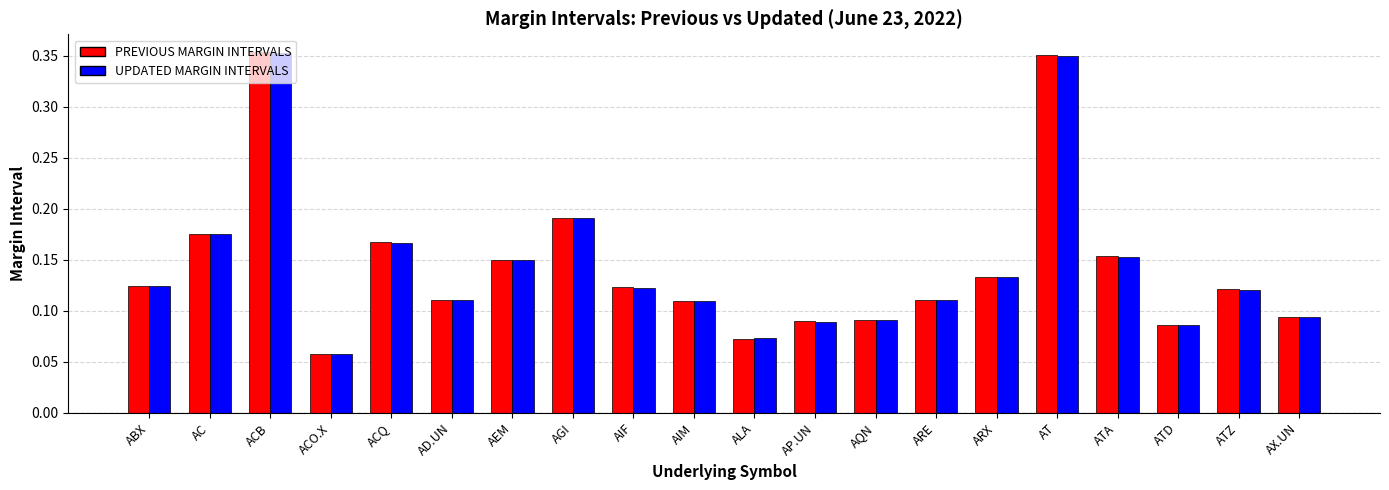

Which category has the lowest value in the UPDATED MARGIN INTERVALS series?

ACO.X